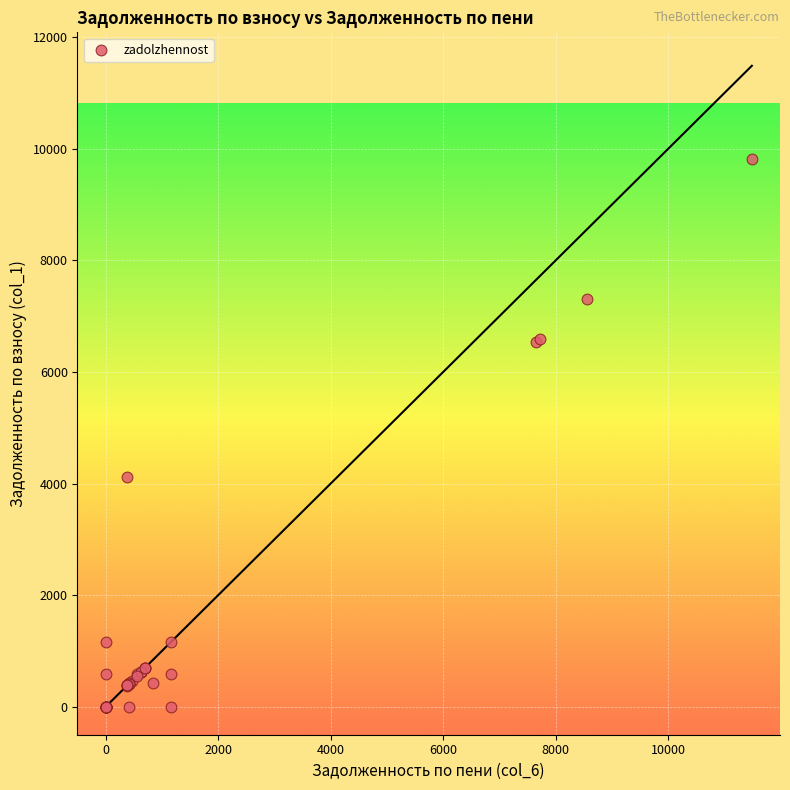

What Y value in the scatter plot is closest to 4902?

4108.9